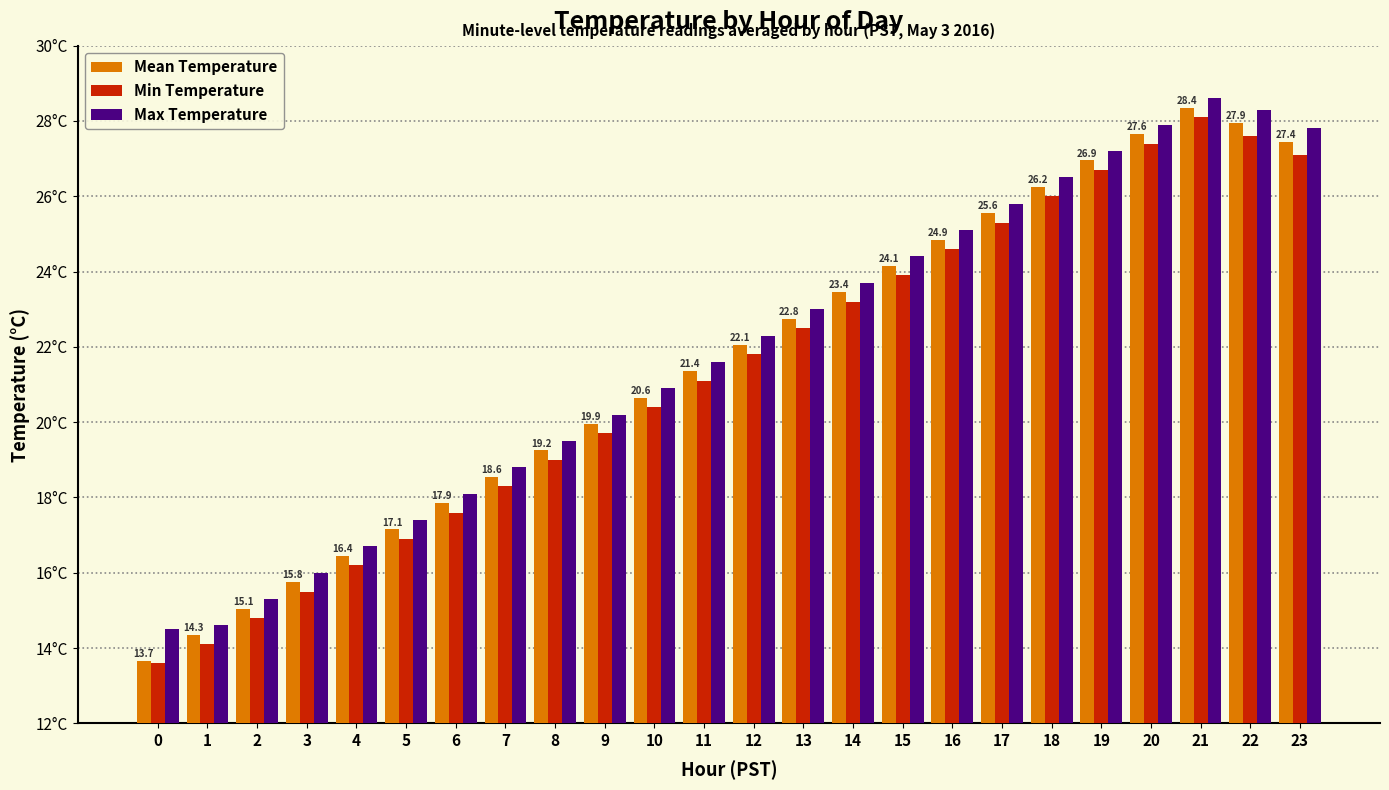

What is the difference between the maximum and minimum values in the Min Temperature series?

14.5